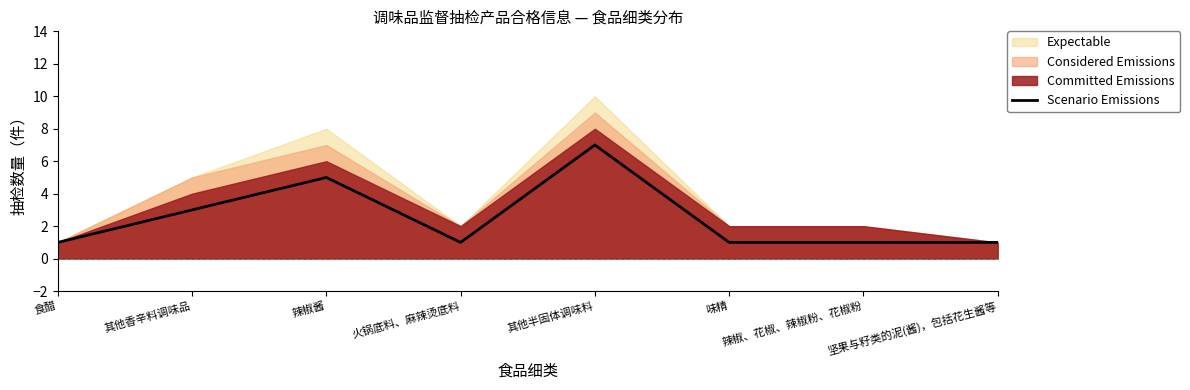

What is the label of the 3rd point from the left?

辣椒酱